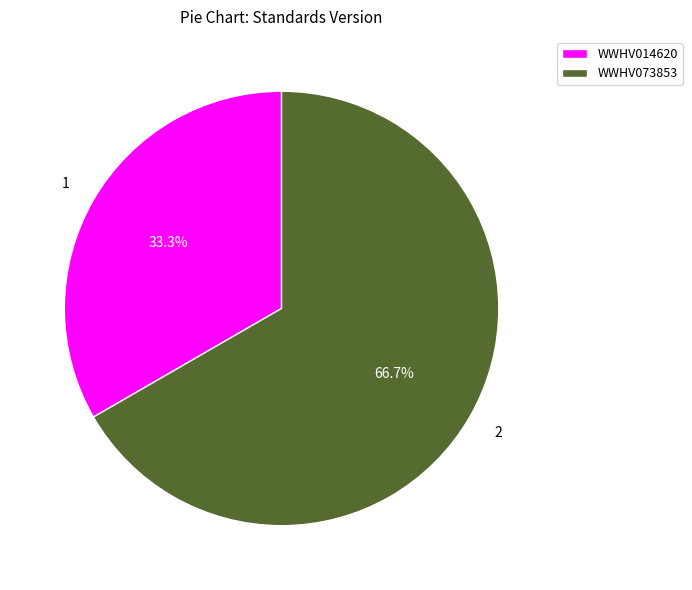

Which category has the biggest portion of the pie?

WWHV073853